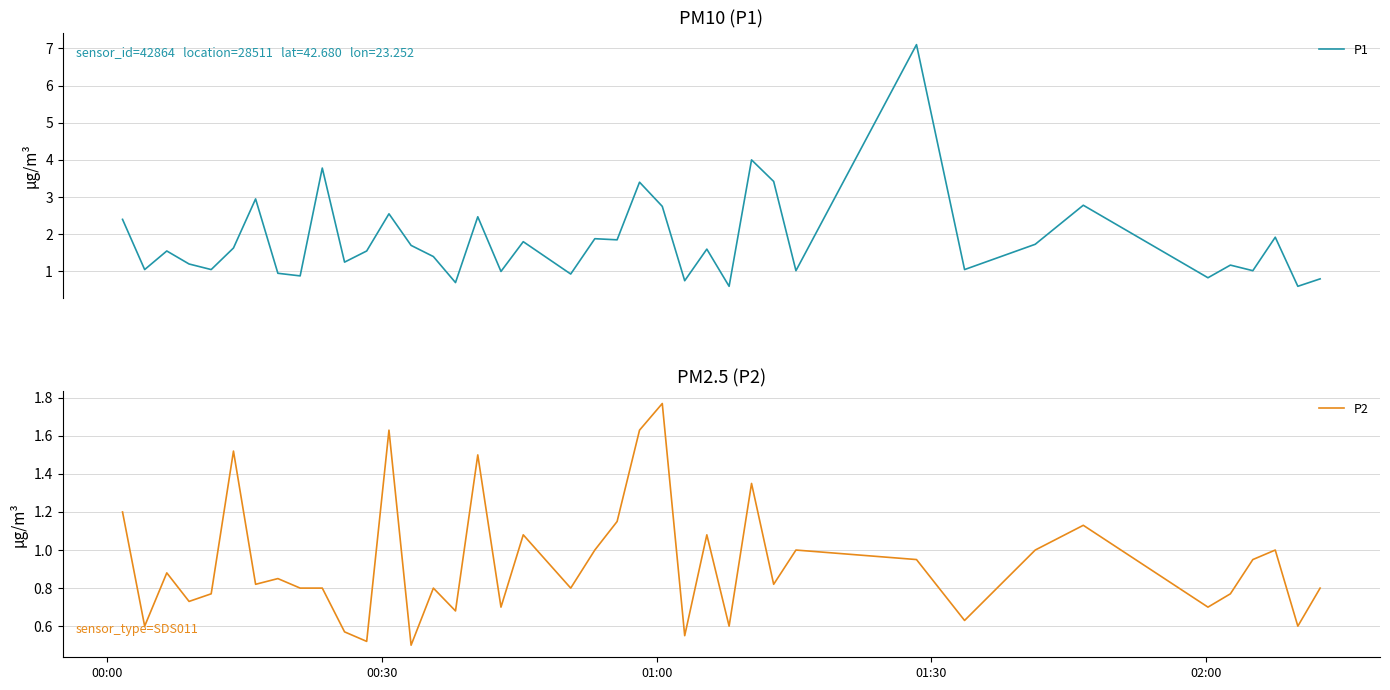

What is the minimum value for P1?

0.6